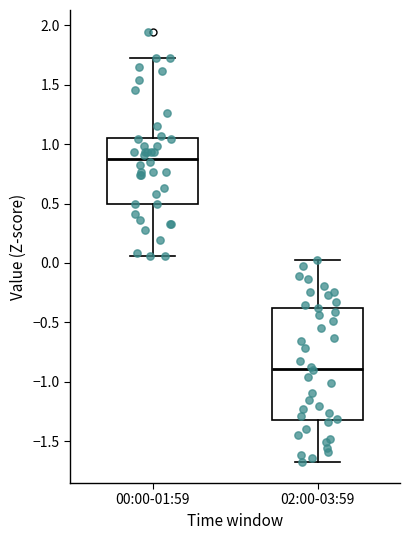

Which box is the tallest, from its lower edge to its upper edge?

02:00-03:59